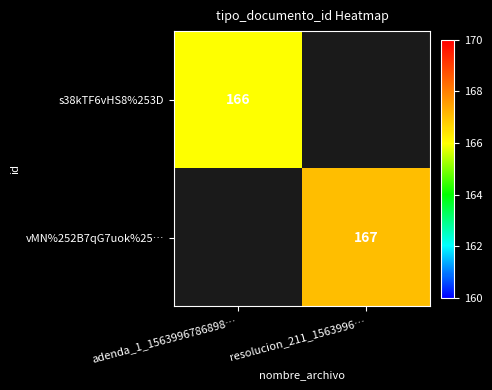

The value of s38kTF6vHS8%253D at adenda_1_1563996786898… is 60. True or false?

False